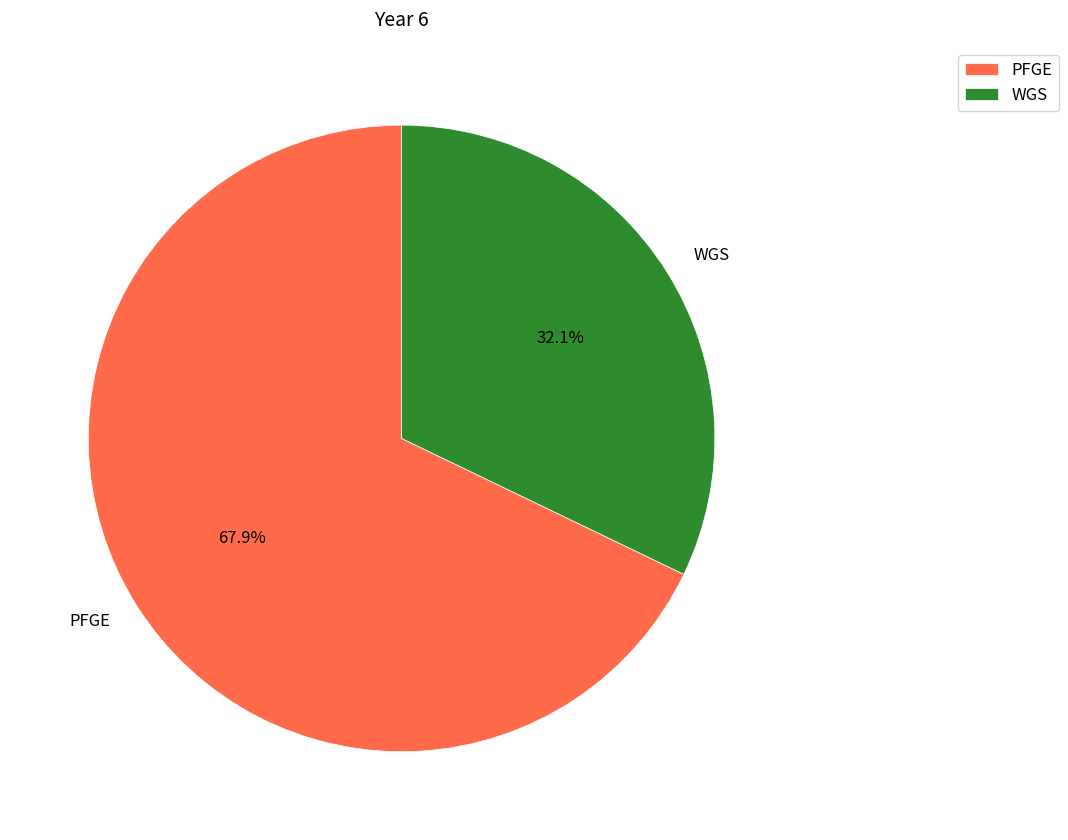

To the nearest percent, what is the combined percentage of WGS and PFGE?

100%